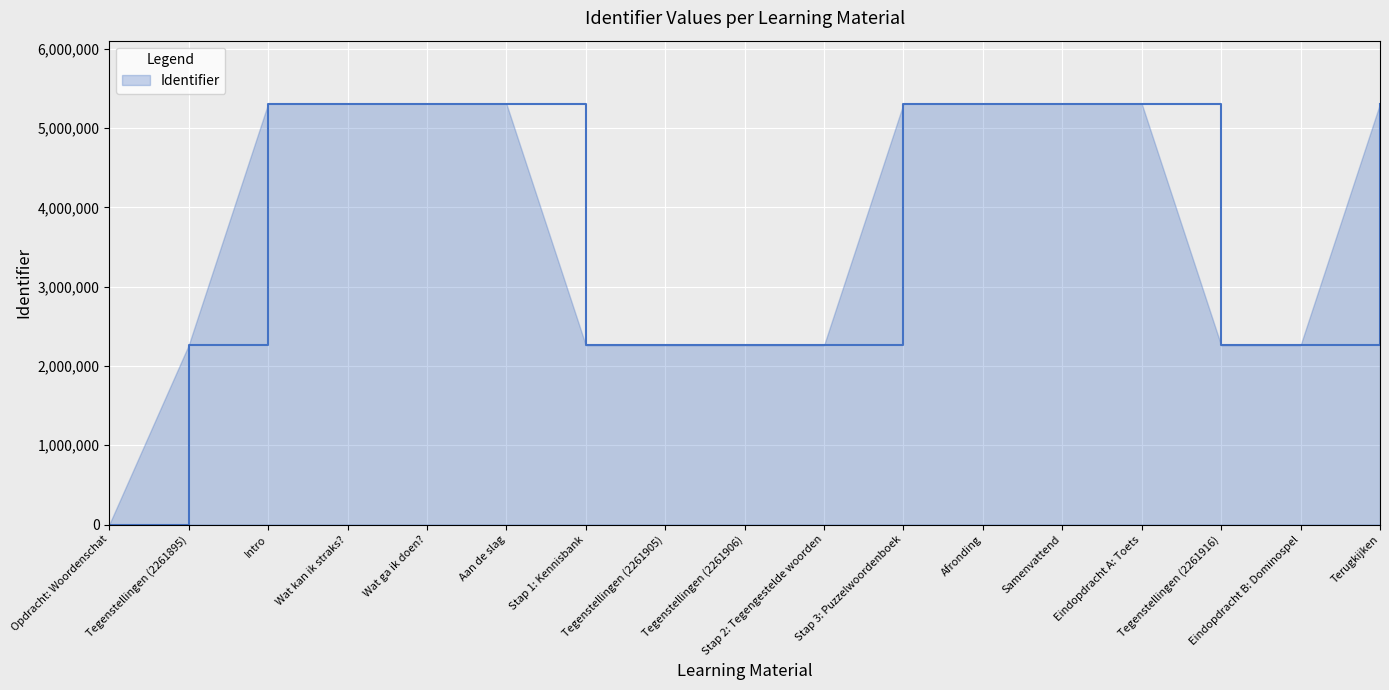

At which category does the chart reach its minimum across all series?

Opdracht: Woordenschat